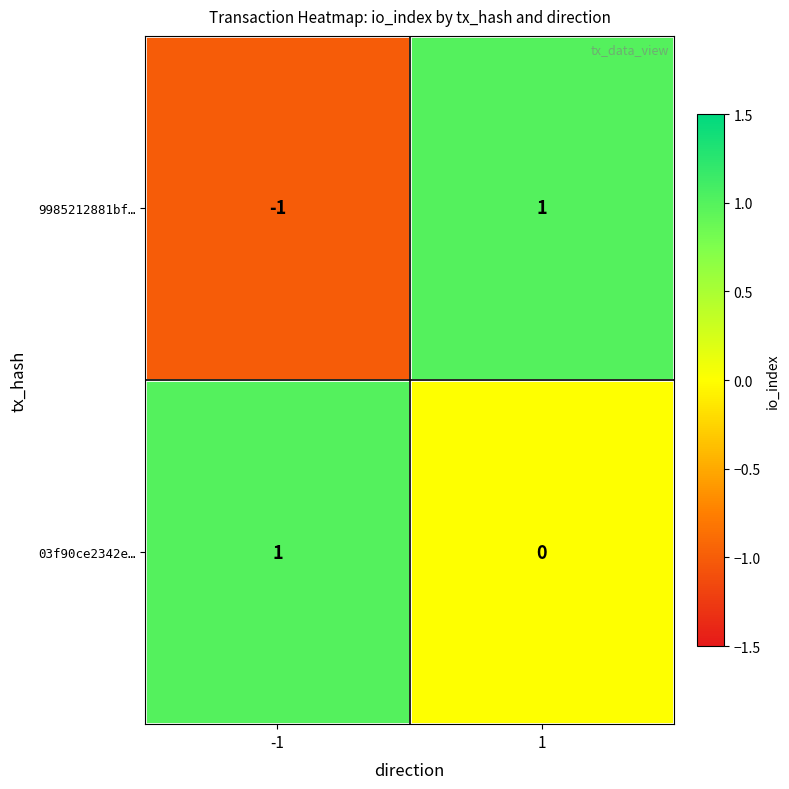

What is the total value across all series at 1?

1